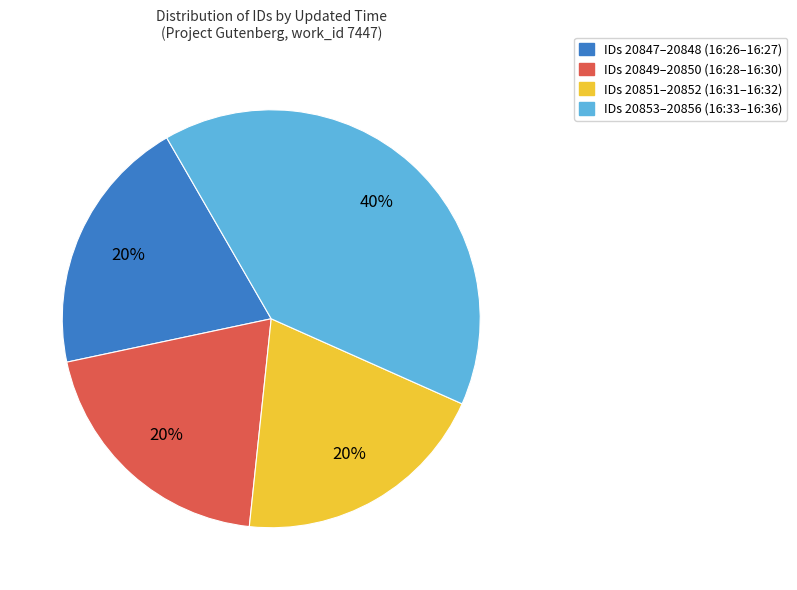

Does any single category account for the majority?

No